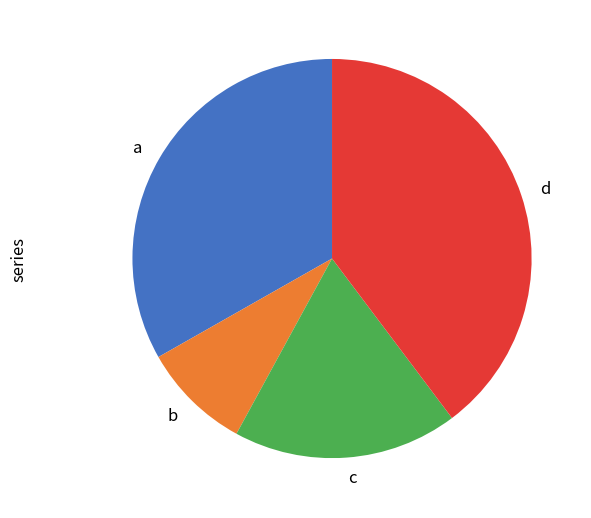

Is there any slice that represents more than half of the pie?

No